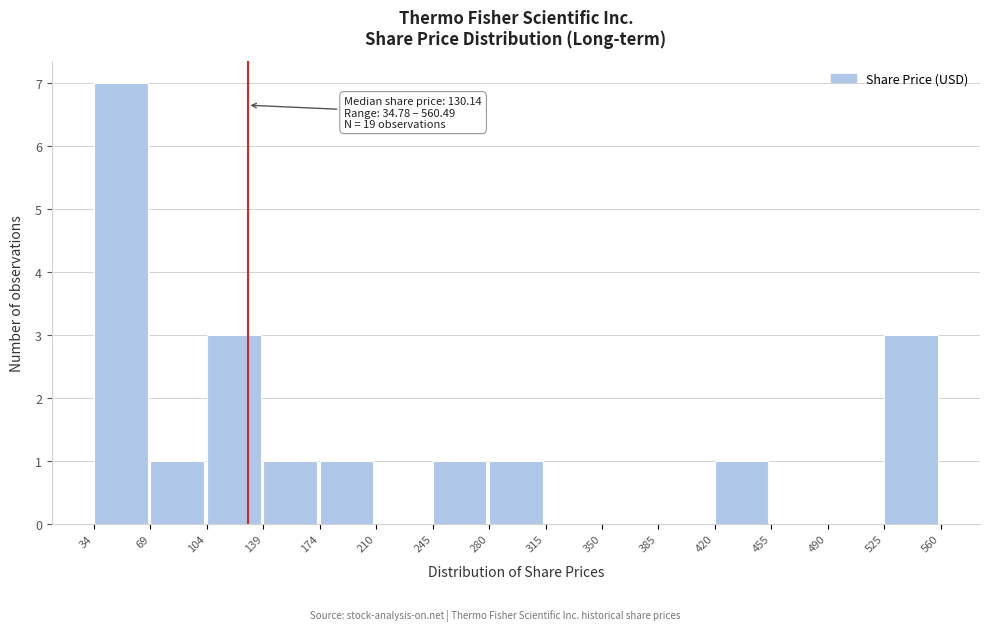

Which range on the x-axis has the tallest bar?

34 to 69